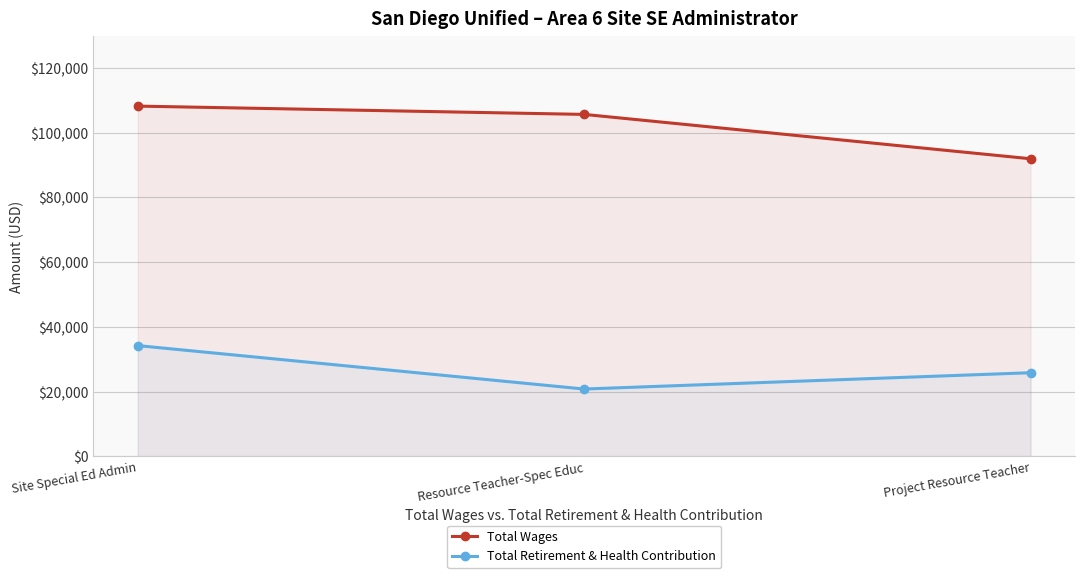

At how many categories does at least one series exceed 25492?

3